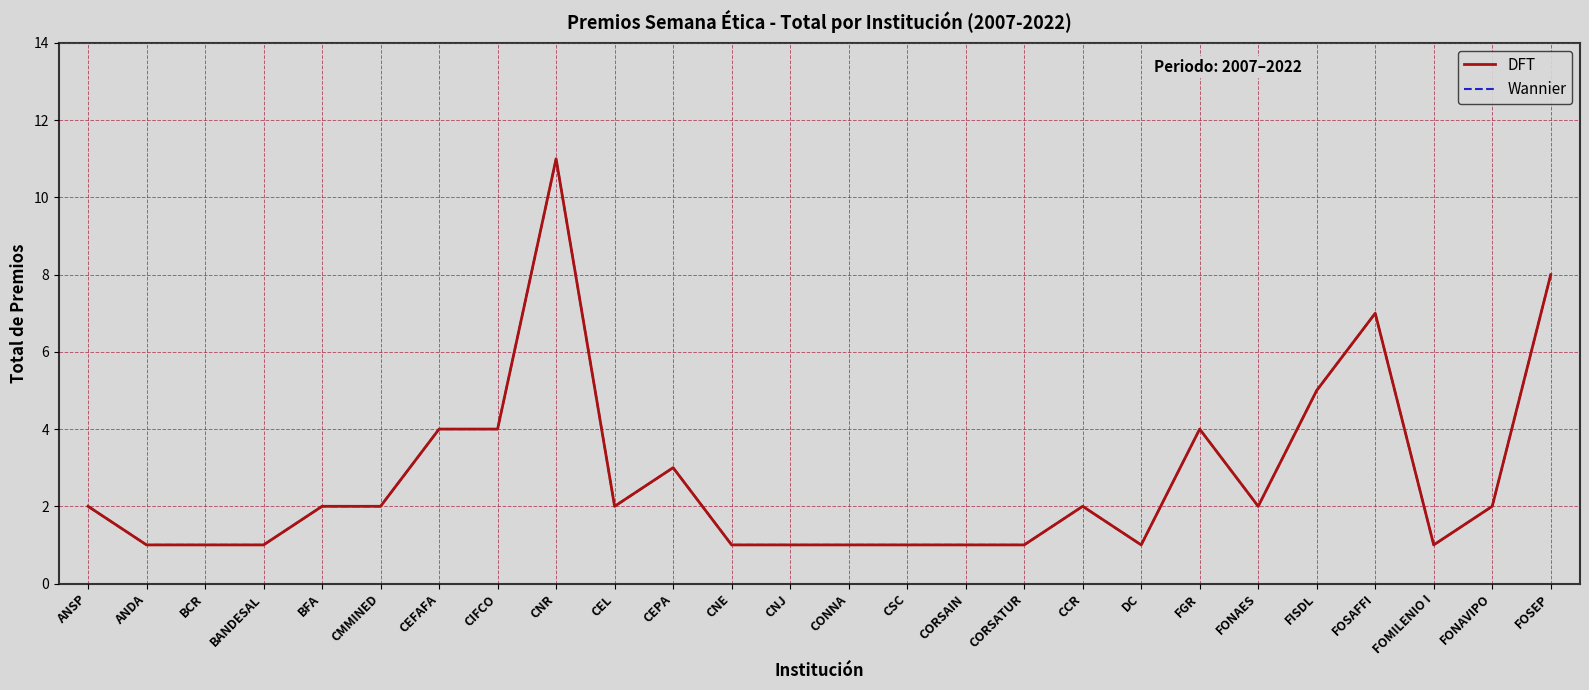

List the series in order of their peak value, lowest first.

DFT, Wannier